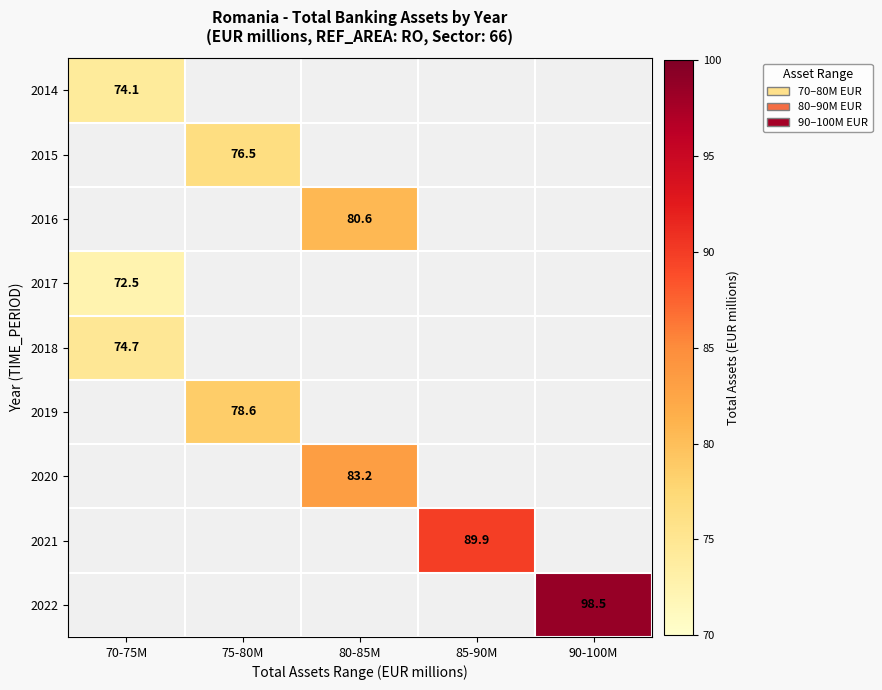

Which series has the widest spread of values?

2014